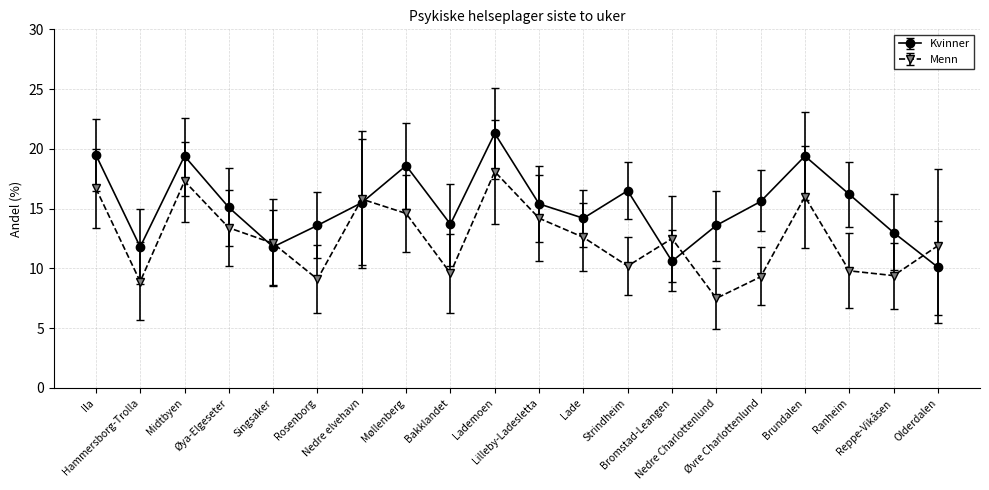

What is the spread (max minus min) of values at Midtbyen?

2.1